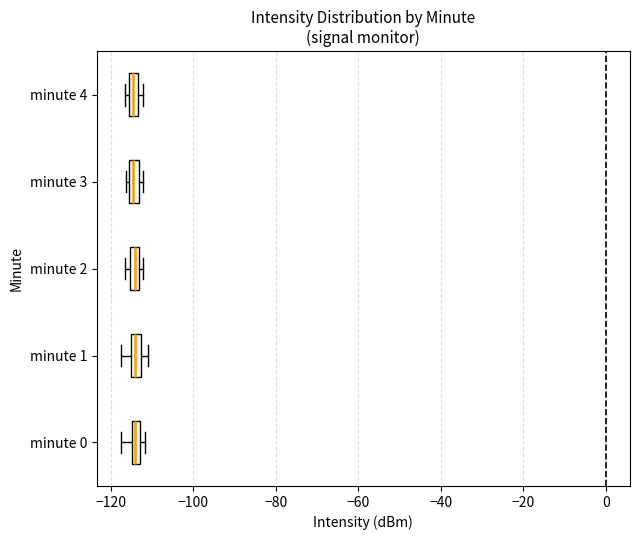

Where is the left edge of the box for minute 3 on the x-axis? The values are not printed on the chart, so give them approximately, as read against the axis.

-116